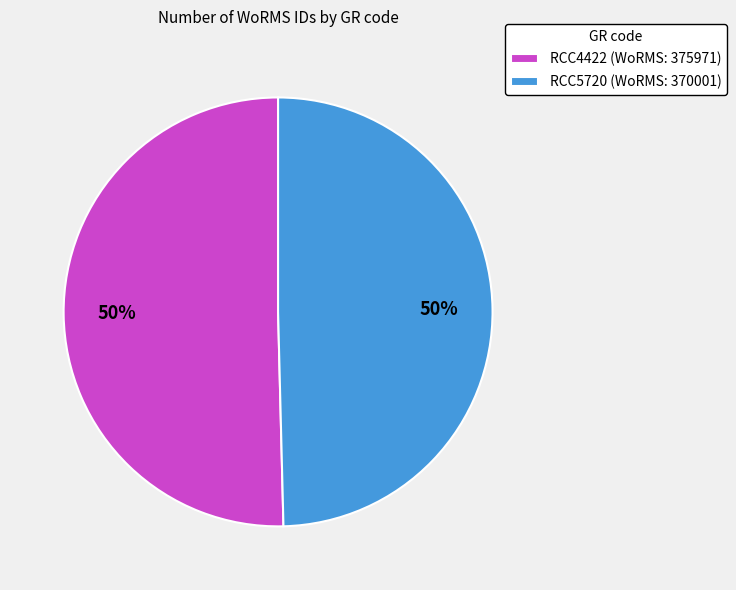

Is the sum of RCC5720 (WoRMS: 370001) and RCC4422 (WoRMS: 375971) greater than half?

Yes